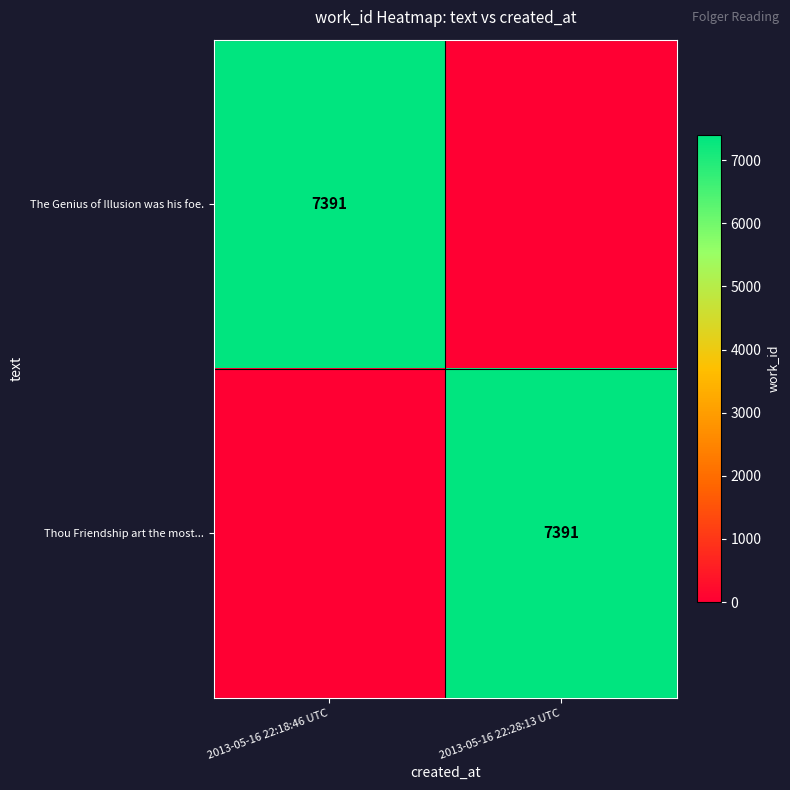

True or false: The Genius of Illusion was his foe. has a value of 7391 at 2013-05-16 22:18:46 UTC.

True